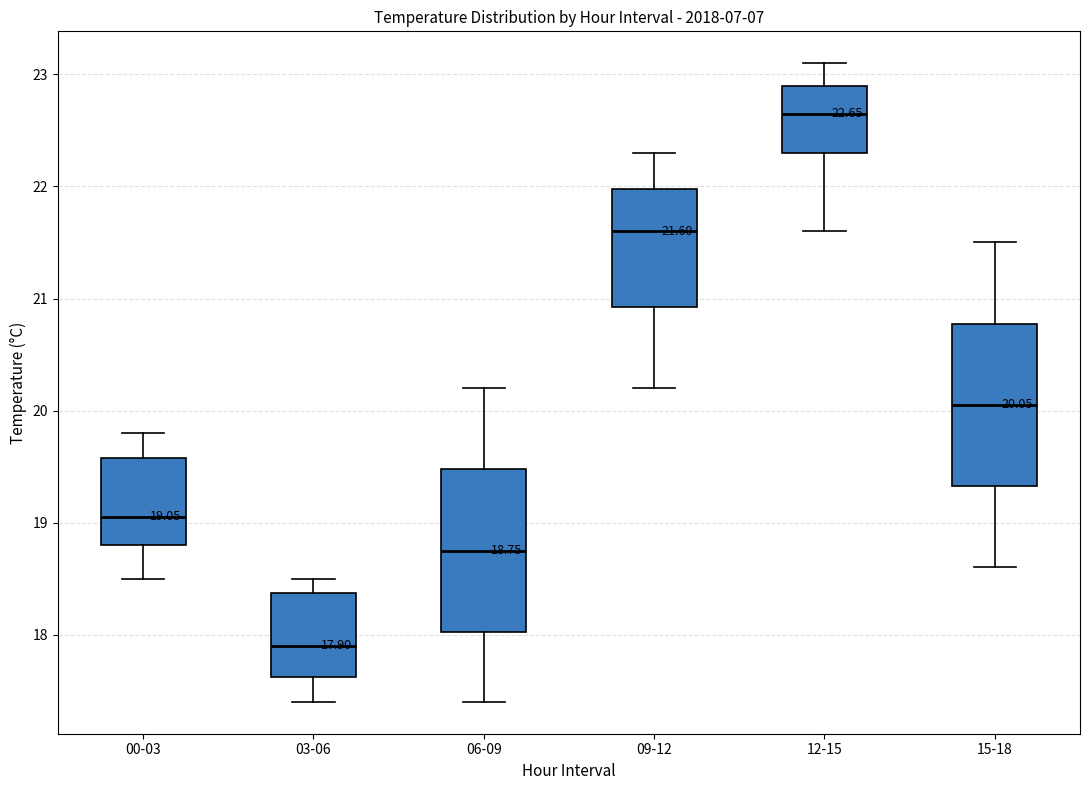

Which box's median line is the lowest?

03-06